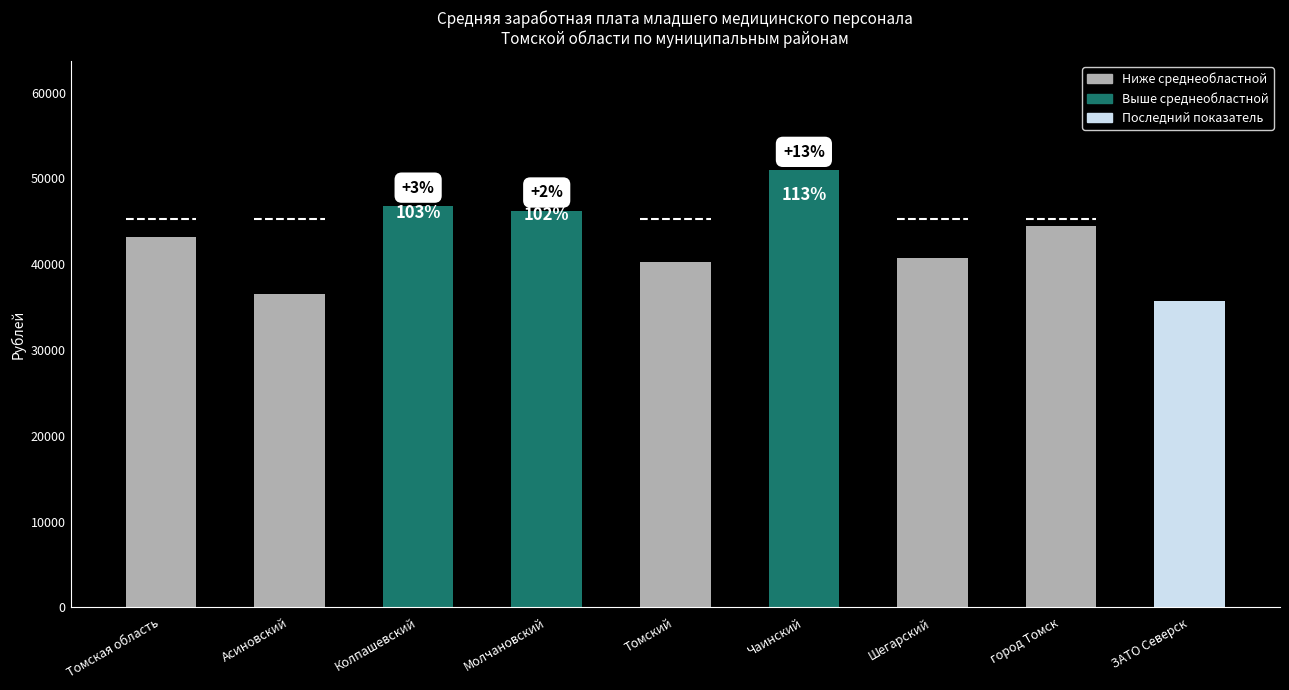

How many bars are there in total?

9